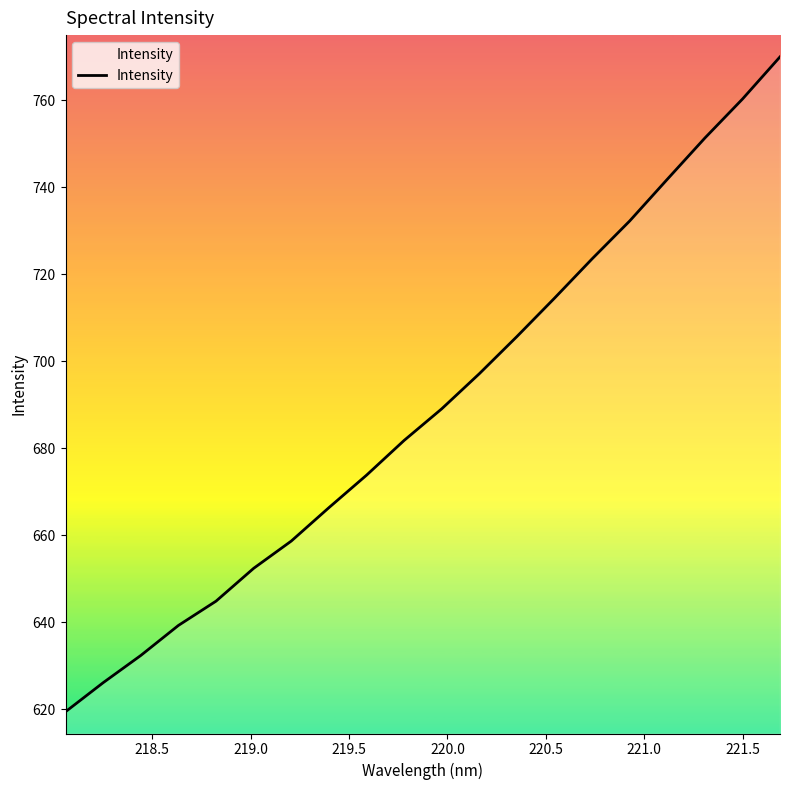

What is the minimum value shown in the chart?

619.5